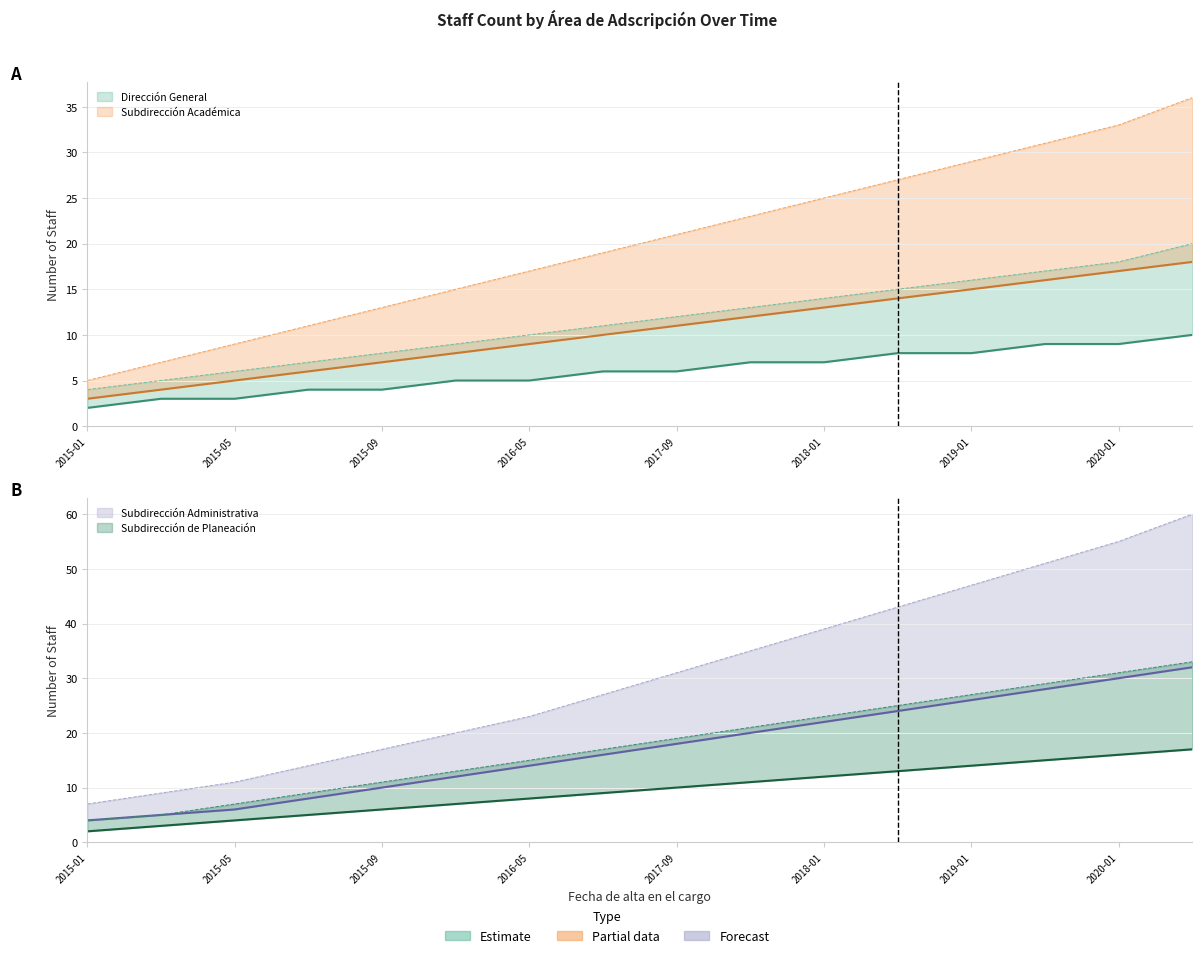

How many values in the Subdirección Administrativa series exceed 18?

7